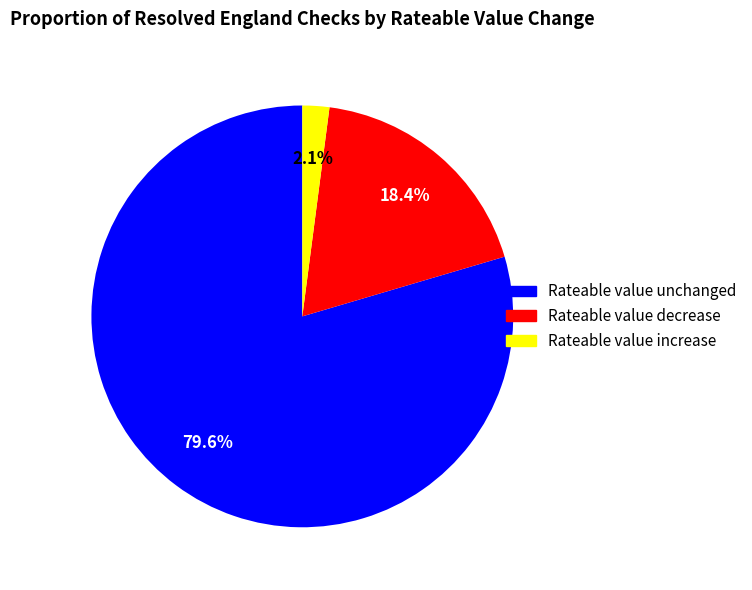

What percentage is the Rateable value decrease slice, to the nearest percent?

18%